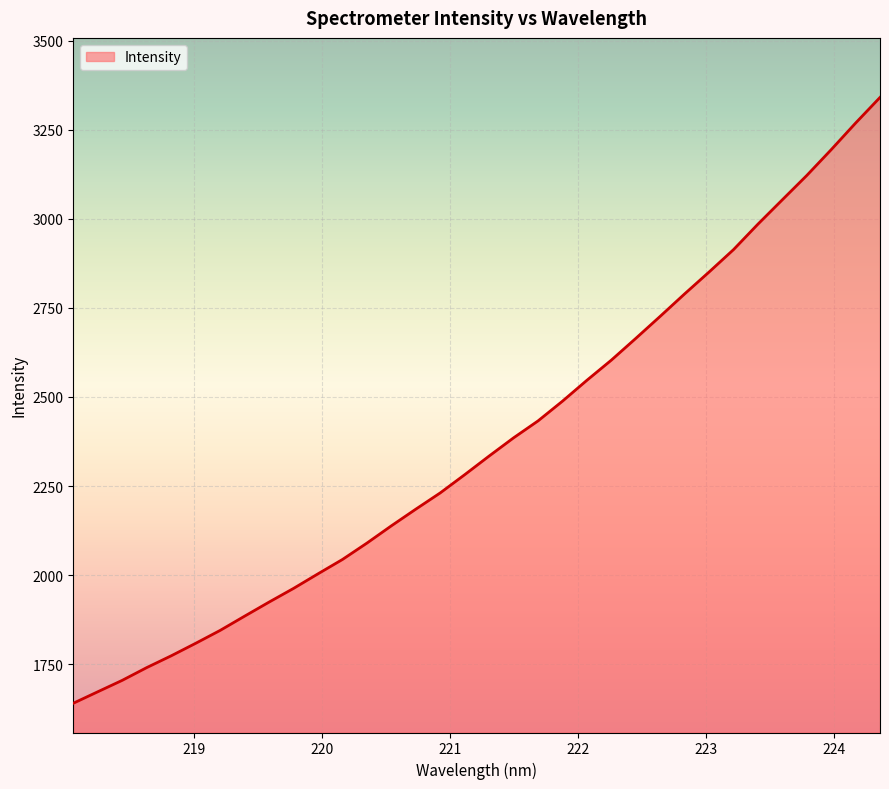

What is the difference between the maximum and minimum values?

1699.8